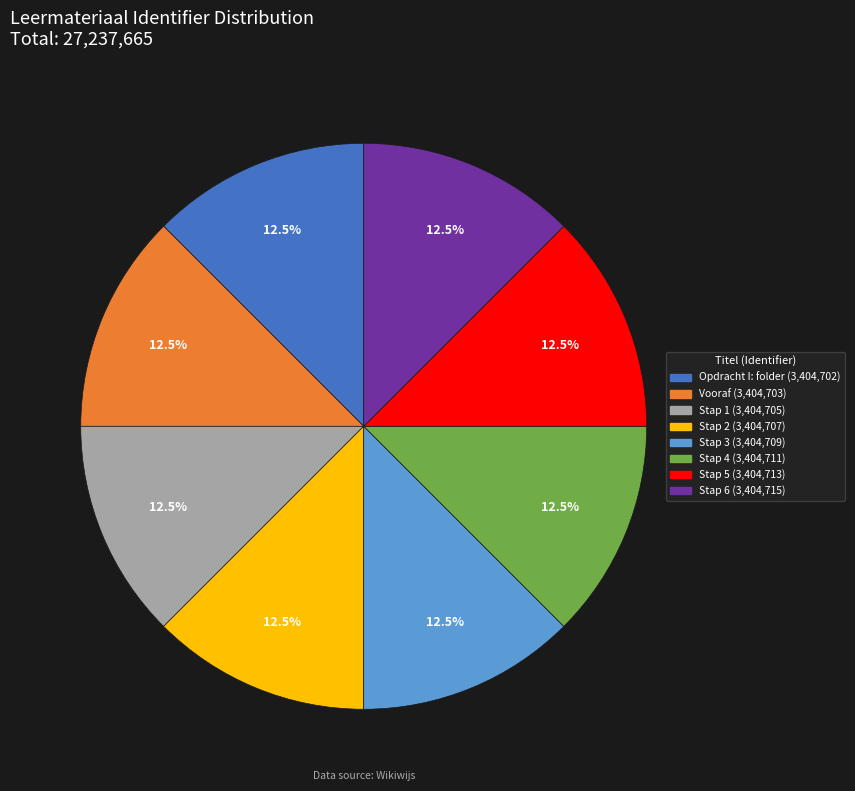

Does any single category account for the majority?

No